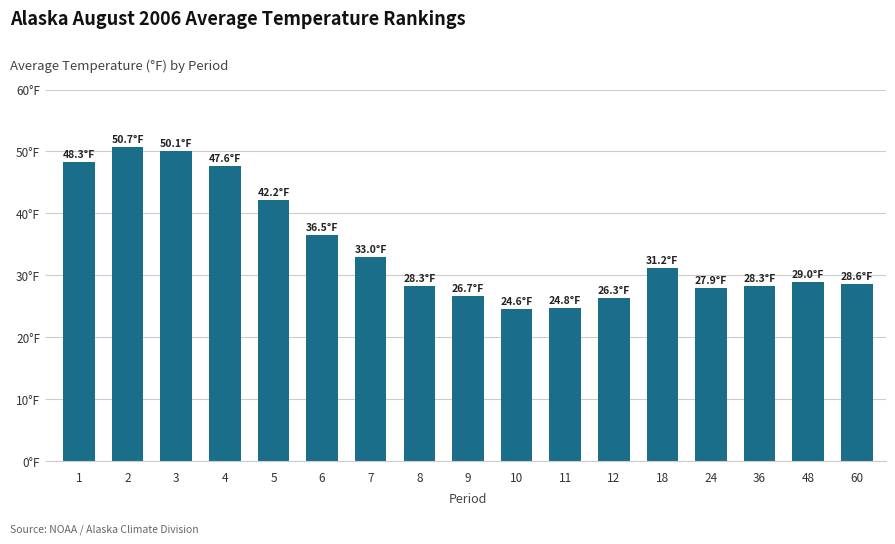

Reading right to left, transcribe all the data shown in this chart.

60=28.6	48=29.0	36=28.3	24=27.9	18=31.2	12=26.3	11=24.8	10=24.6	9=26.7	8=28.3	7=33.0	6=36.5	5=42.2	4=47.6	3=50.1	2=50.7	1=48.3